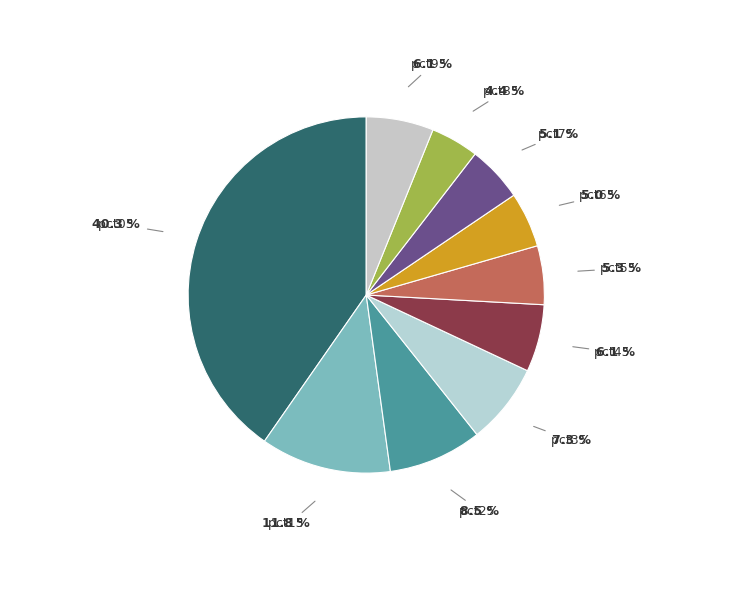

Count the number of slices in the pie.

10